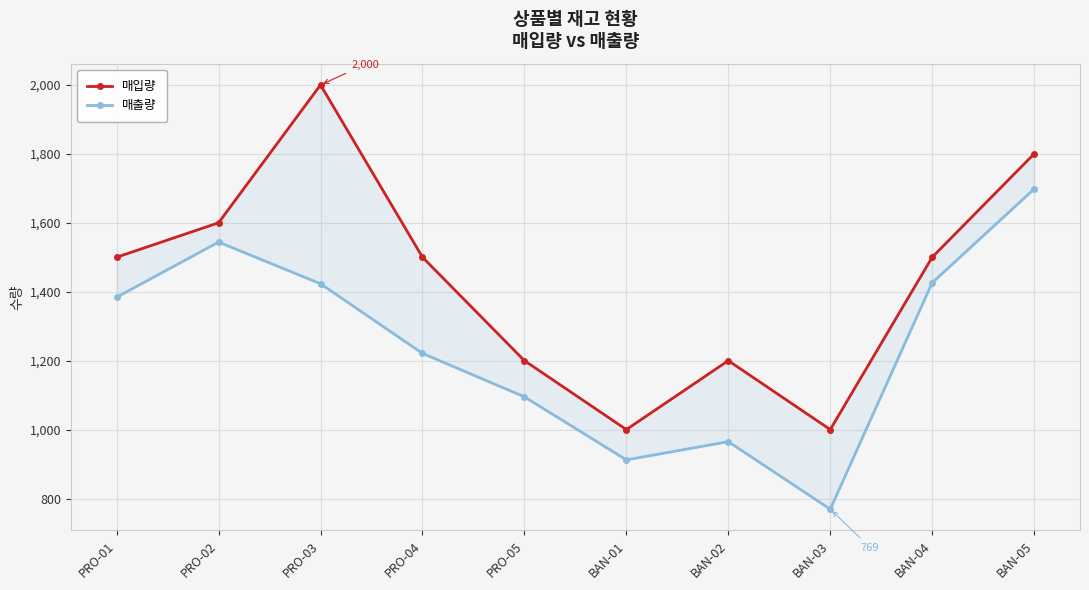

Does the chart display data point markers on the line(s)?

Yes